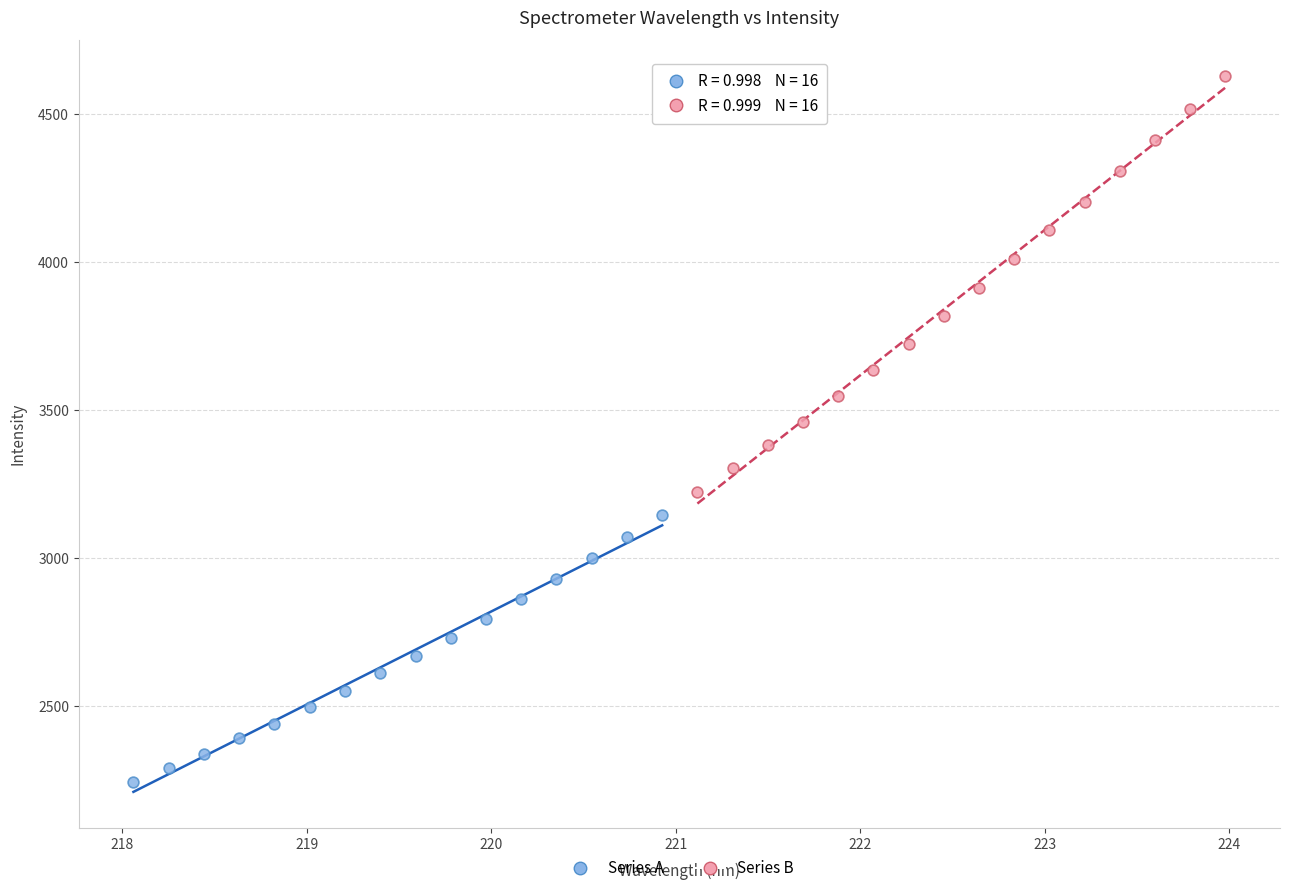

Which series reaches the maximum Y coordinate?

Series B